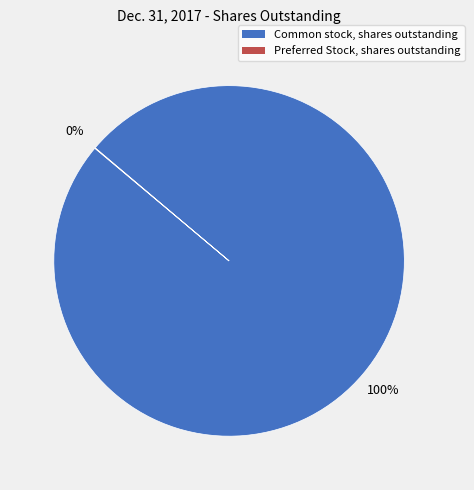

Is it true that Common stock, shares outstanding is 100% of the pie?

True